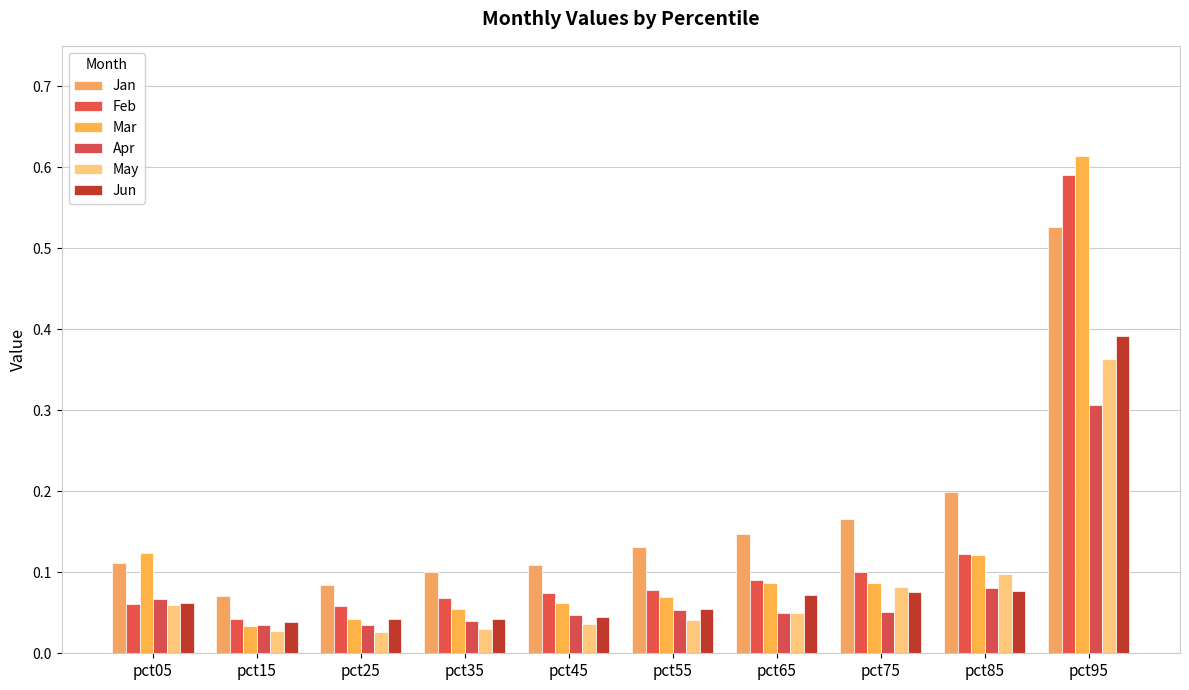

What is the difference between the maximum and second lowest values in the Jan series?

0.4